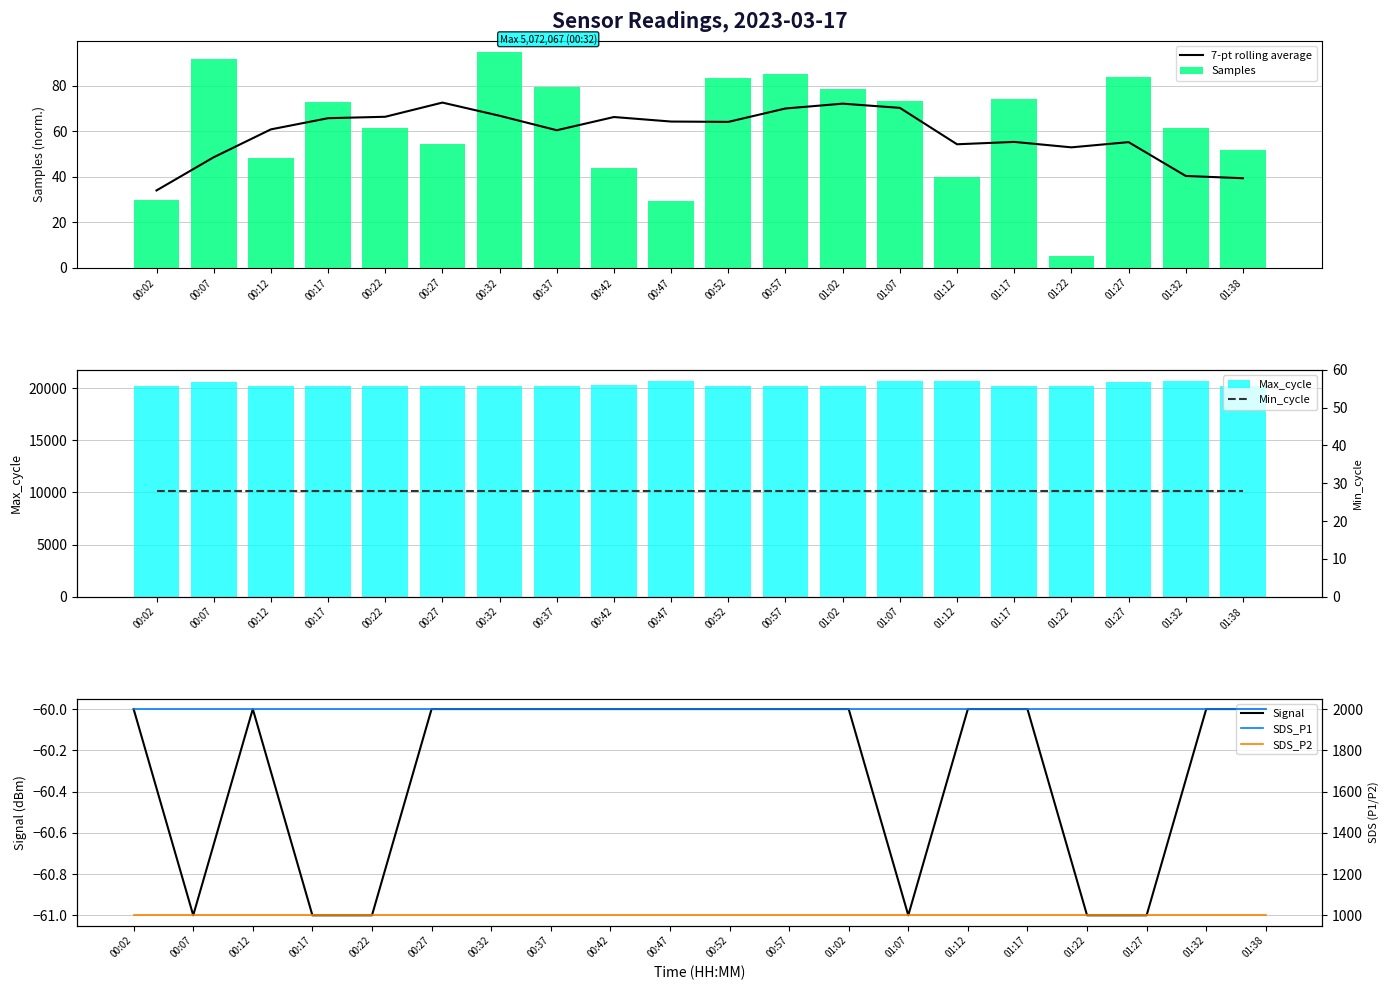

Reading left to right, extract all data points from this chart.

Samples: 30.0	91.8	48.1	72.9	61.3	54.5	95.0	79.3	43.9	29.5	83.6	85.1	78.6	73.4	40.1	74.4	5.0	83.8	61.5	51.6
Max_cycle: 20205.0	20562.0	20198.0	20221.0	20215.0	20190.0	20189.0	20205.0	20293.0	20671.0	20236.0	20194.0	20193.0	20718.0	20655.0	20194.0	20233.0	20603.0	20694.0	20228.0
Signal: -60.0	-61.0	-60.0	-61.0	-61.0	-60.0	-60.0	-60.0	-60.0	-60.0	-60.0	-60.0	-60.0	-61.0	-60.0	-60.0	-61.0	-61.0	-60.0	-60.0